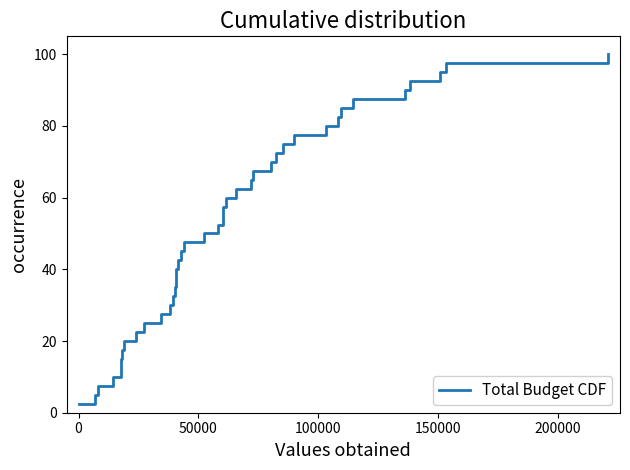

What is the minimum value shown in the chart?

2.5